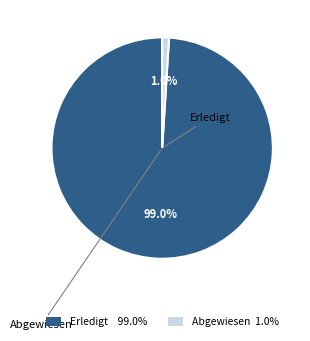

Is there a majority slice in this chart?

Yes